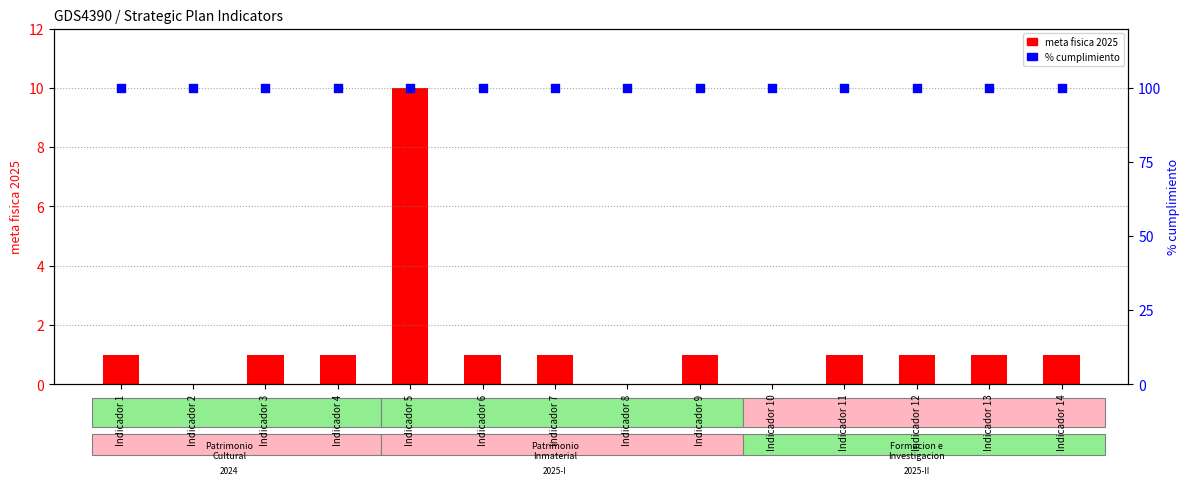

What are all the series names shown in the legend?

meta fisica 2025, % cumplimiento